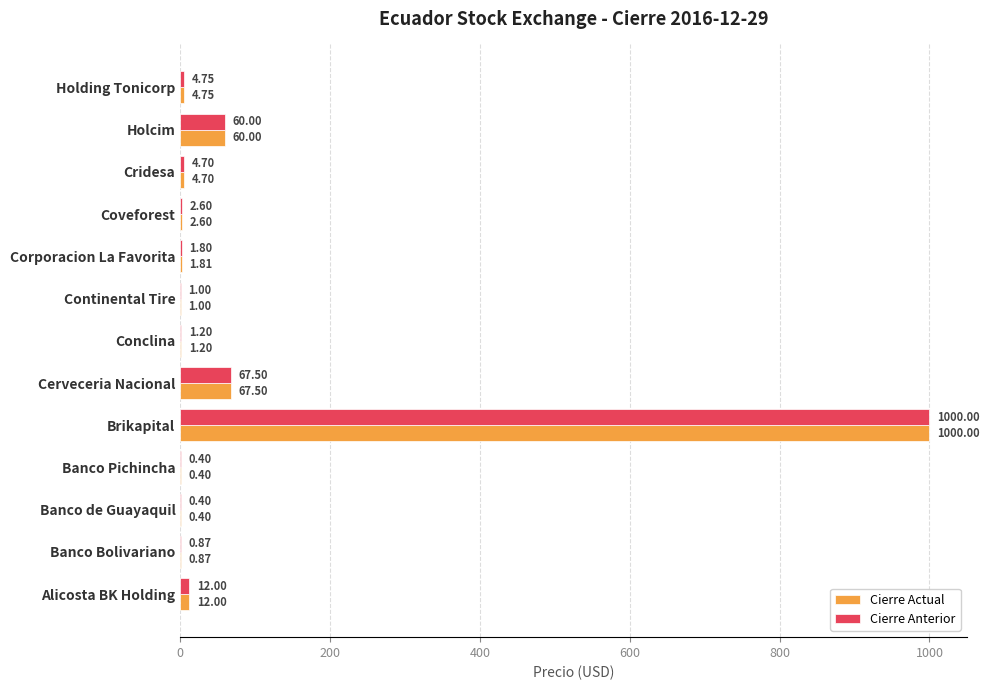

At which label is Cierre Anterior closest to 500?

Cerveceria Nacional